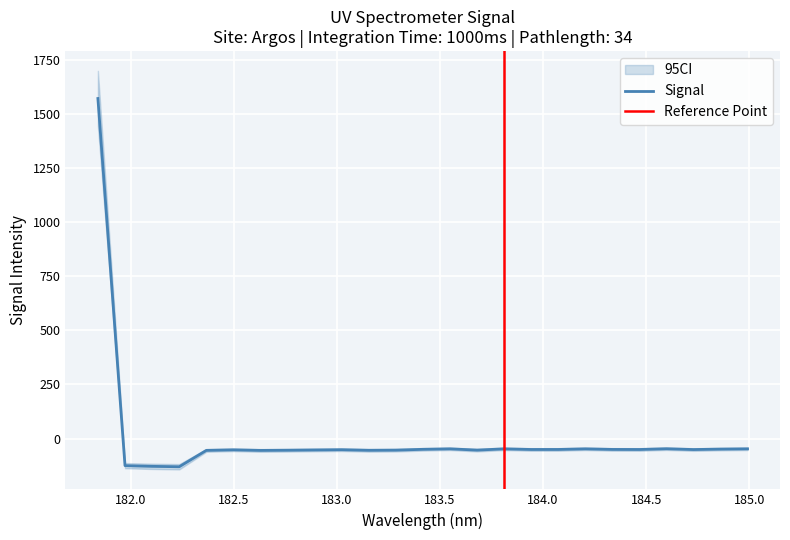

True or false: the data shows -50.4 at 184.7290361848.

True